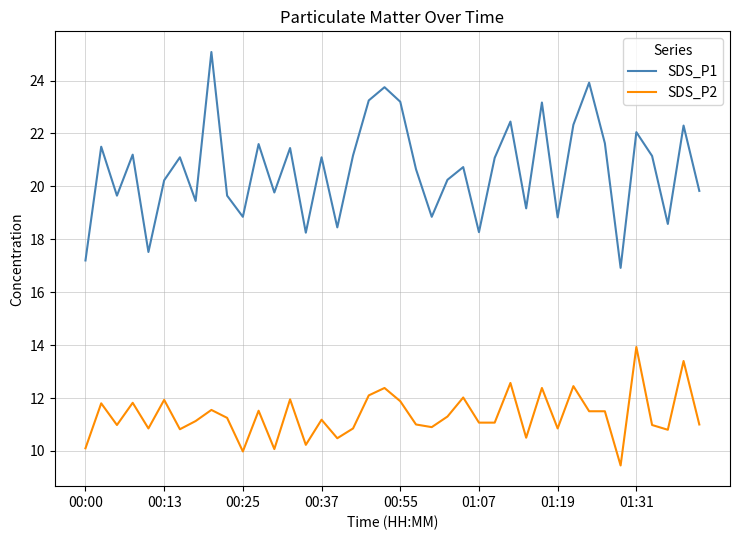

Rank the series by their average value, from highest to lowest.

SDS_P1, SDS_P2